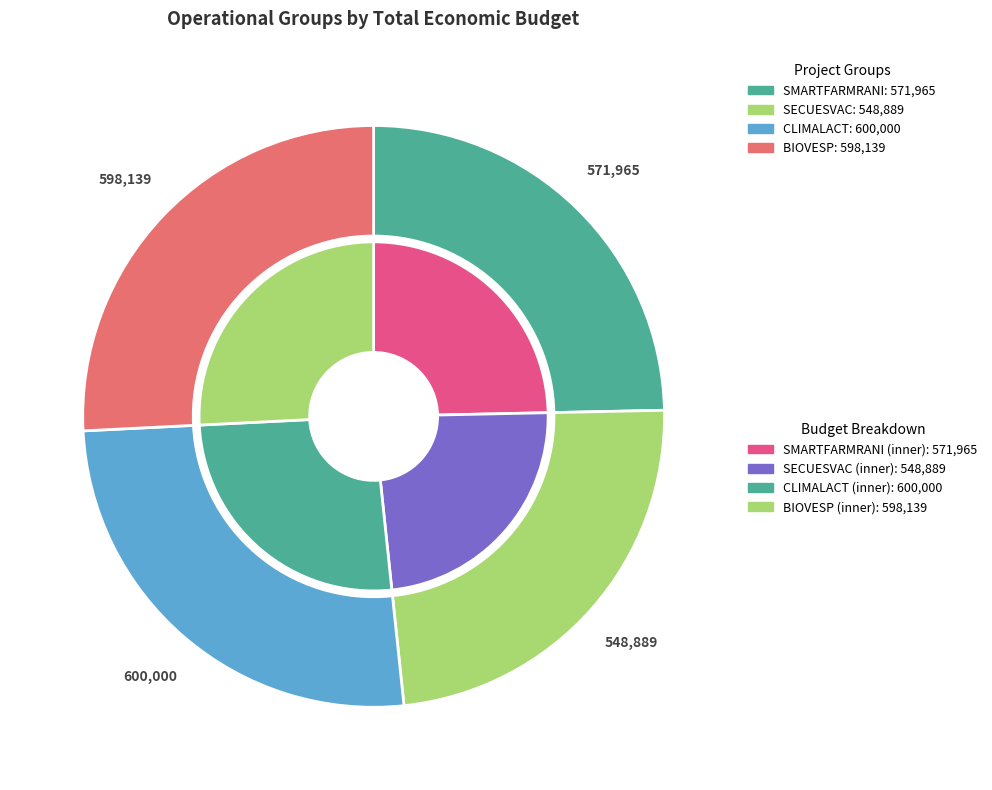

To the nearest percent, what portion does SMARTFARMRANI represent?

25%